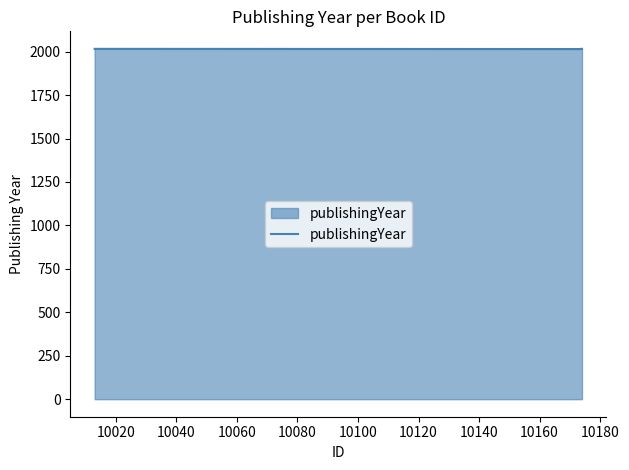

True or false: the data has more than 2 interior local peaks.

False